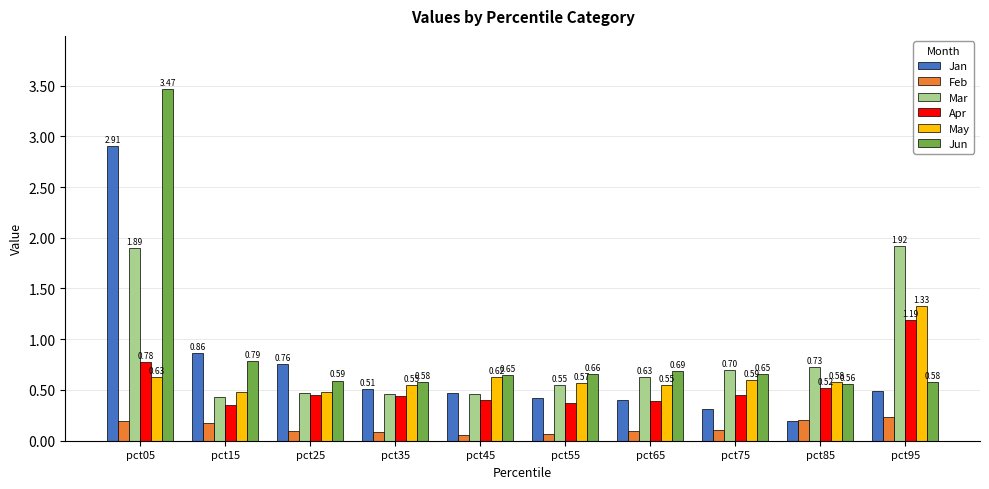

At pct55, list the series in order from smallest to largest.

Feb, Apr, Jan, Mar, May, Jun